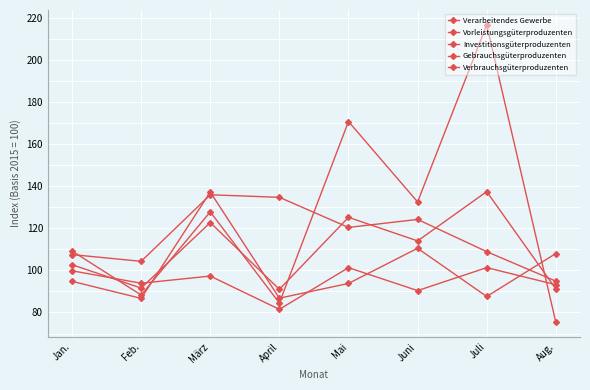

What is the label of the 3rd point from the left?

März